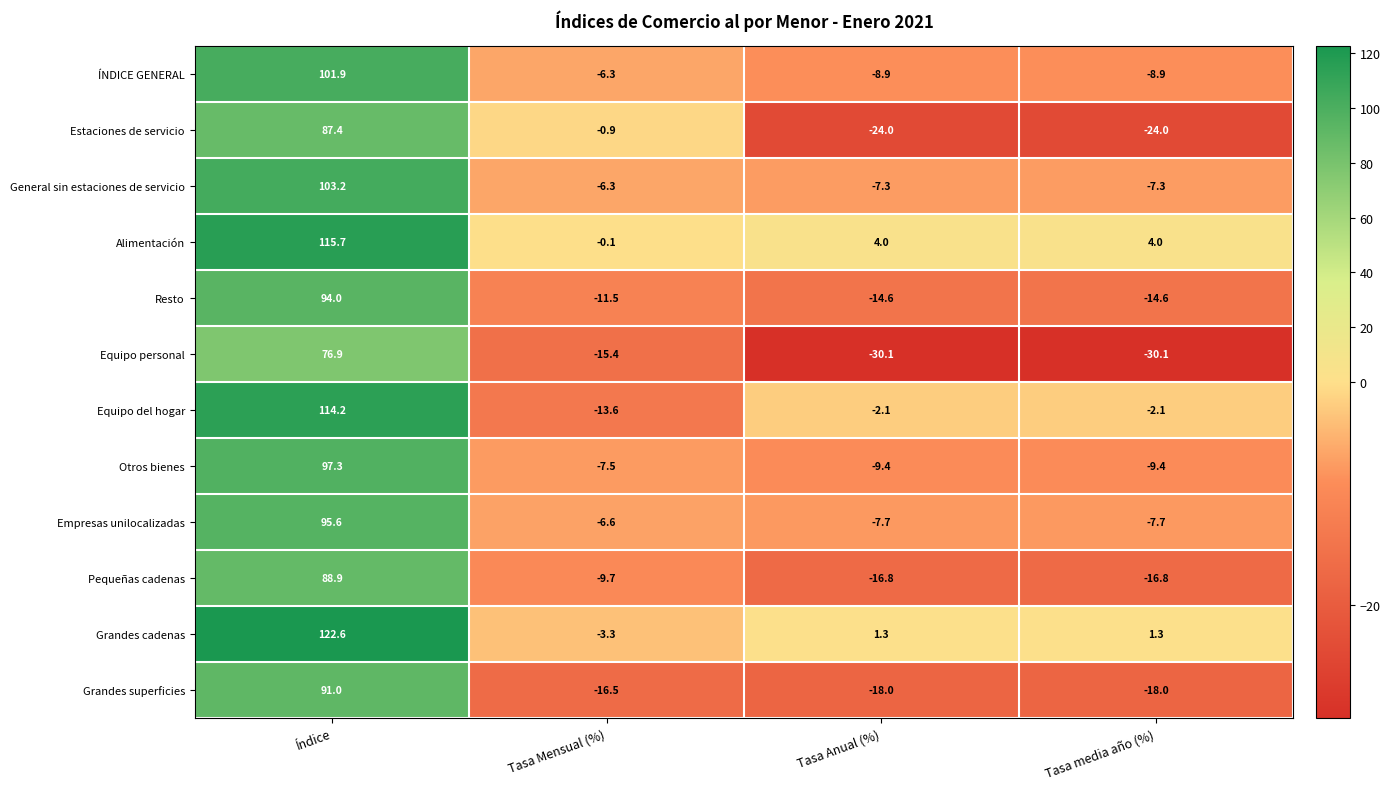

Which series changed the most between Índice and Tasa Anual (%)?

Grandes cadenas